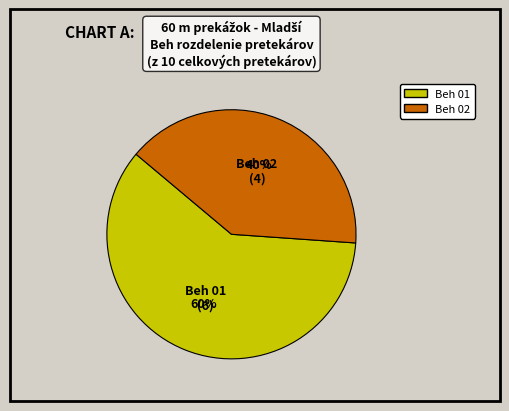

How many slices are in this pie chart?

2